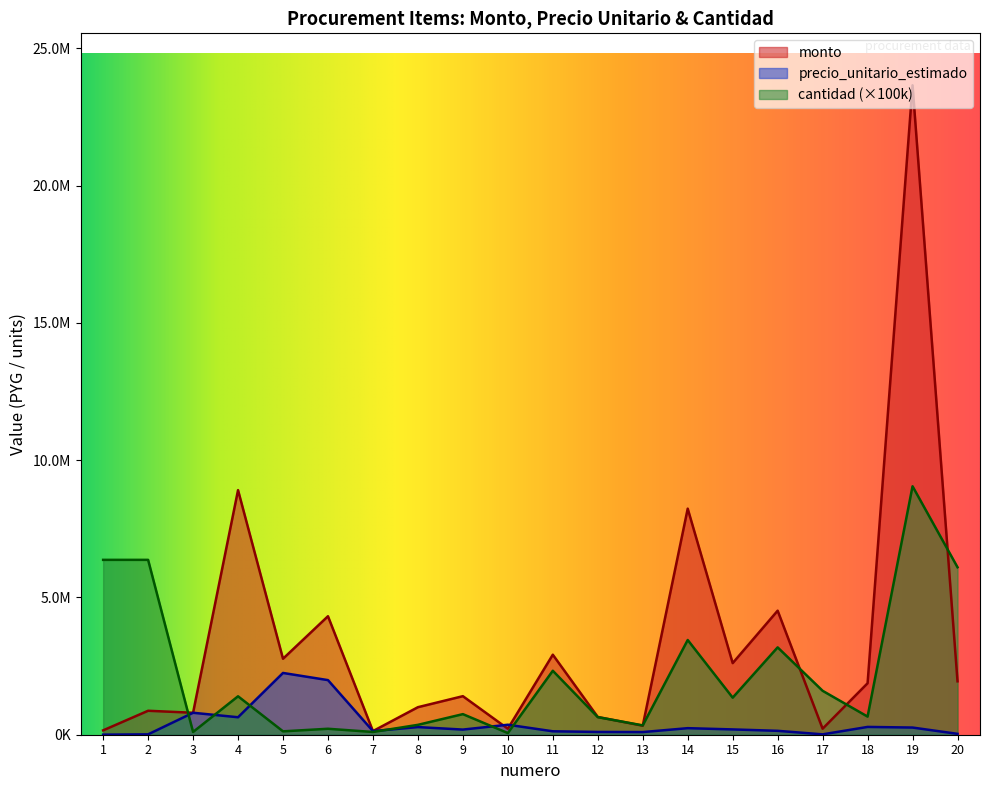

Which series has the largest total across all categories?

monto